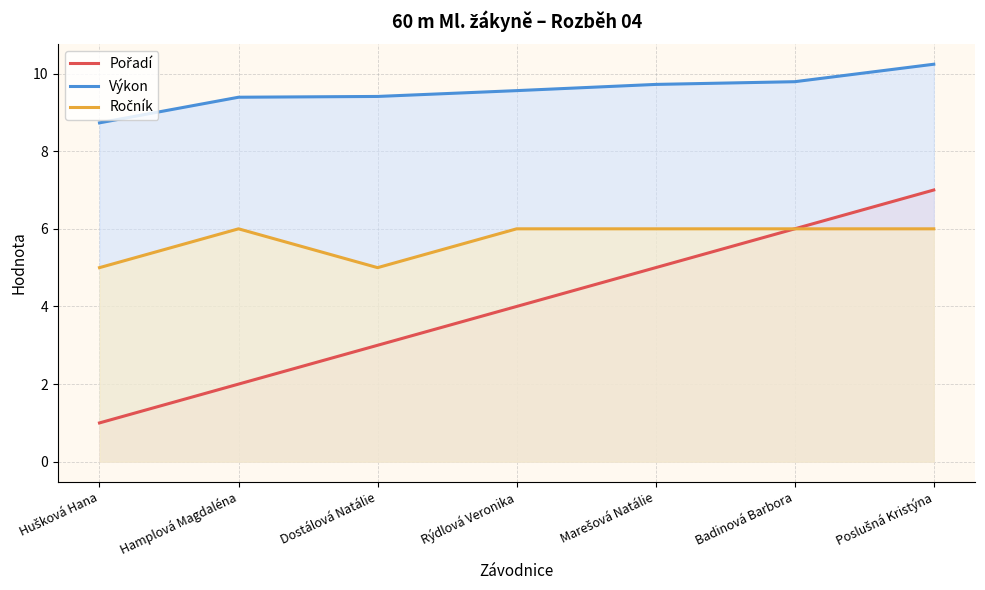

What is the sum of the Pořadí values at Dostálová Natálie and Marešová Natálie?

8.0